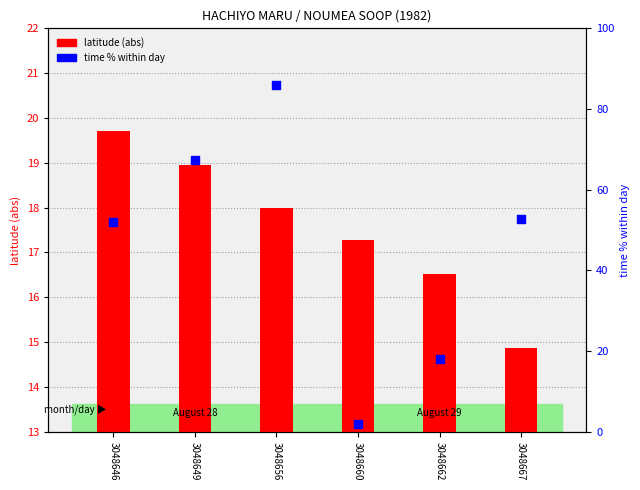

At which category is the sum across all series the highest?

3048656